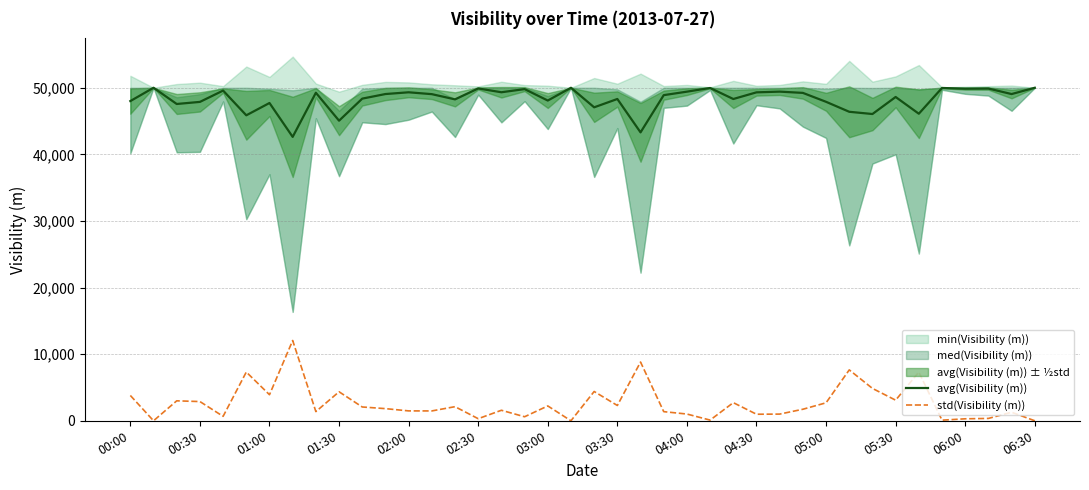

What position from the right is 00:00?

40